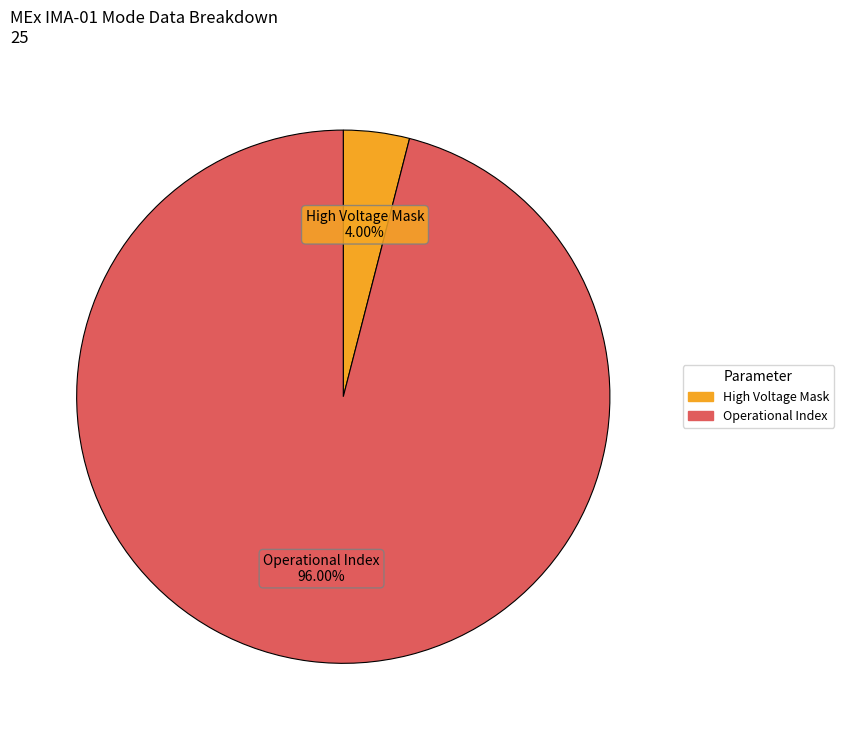

Is there any slice that represents more than half of the pie?

Yes